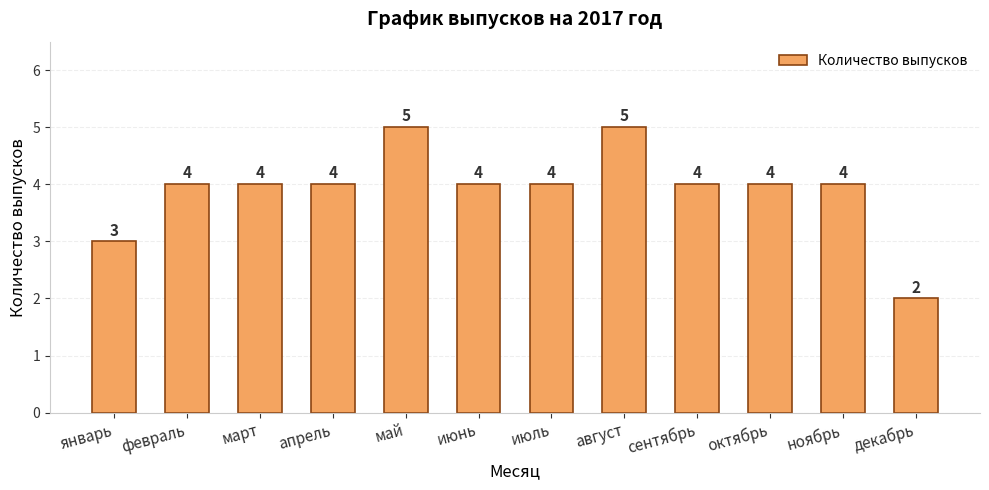

Reading left to right, list all the values displayed in this chart.

3	4	4	4	5	4	4	5	4	4	4	2